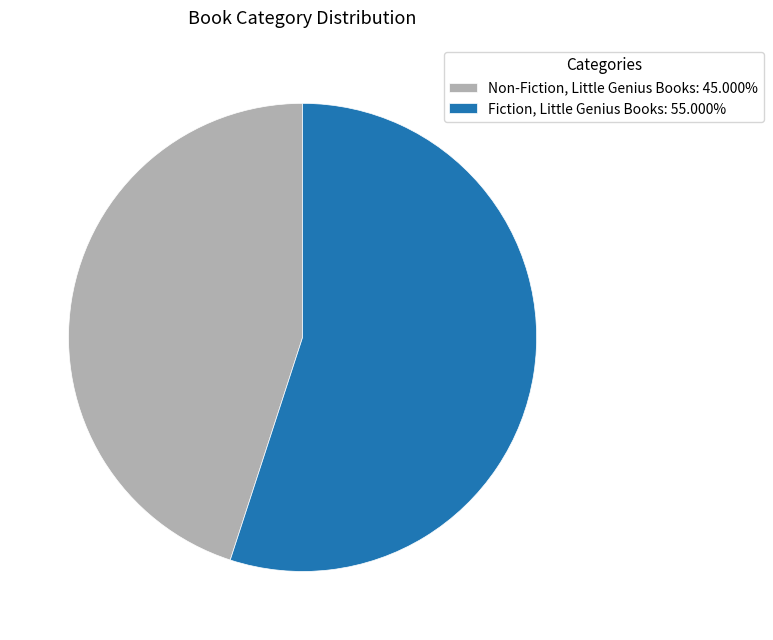

Is Non-Fiction, Little Genius Books the majority of the pie?

No